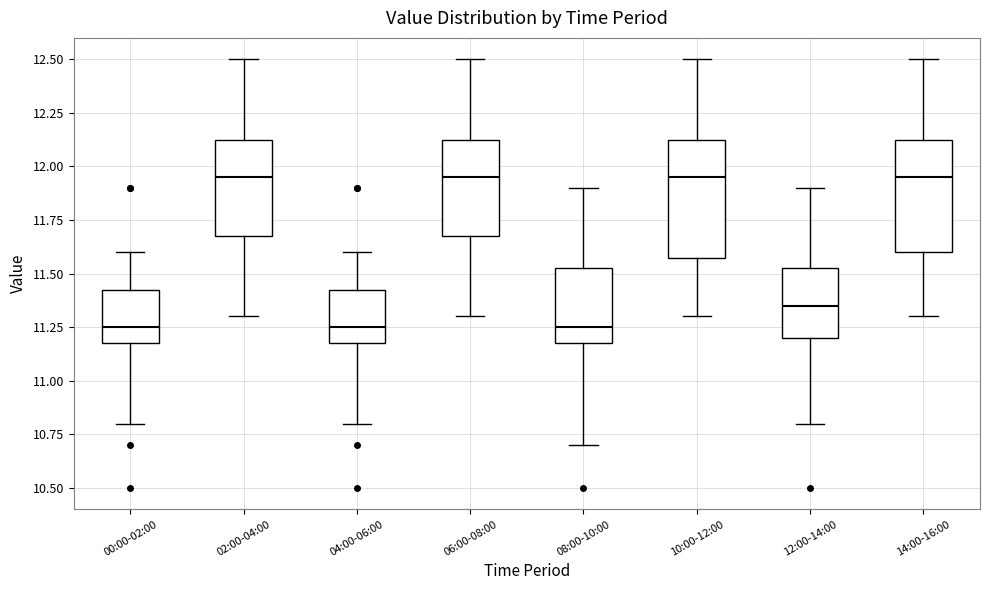

Reading left to right, transcribe this box plot: for each box, give where its median line is, the range the box spans, and where its two whiskers end, as read against the y-axis. The values are not printed on the chart, so give them approximately, as read against the axis.

00:00-02:00: median 11.25, box 11.20 to 11.45, whiskers 10.80 to 11.60
02:00-04:00: median 11.95, box 11.70 to 12.15, whiskers 11.30 to 12.50
04:00-06:00: median 11.25, box 11.20 to 11.45, whiskers 10.80 to 11.60
06:00-08:00: median 11.95, box 11.70 to 12.15, whiskers 11.30 to 12.50
08:00-10:00: median 11.25, box 11.20 to 11.55, whiskers 10.70 to 11.90
10:00-12:00: median 11.95, box 11.60 to 12.15, whiskers 11.30 to 12.50
12:00-14:00: median 11.35, box 11.20 to 11.55, whiskers 10.80 to 11.90
14:00-16:00: median 11.95, box 11.60 to 12.15, whiskers 11.30 to 12.50